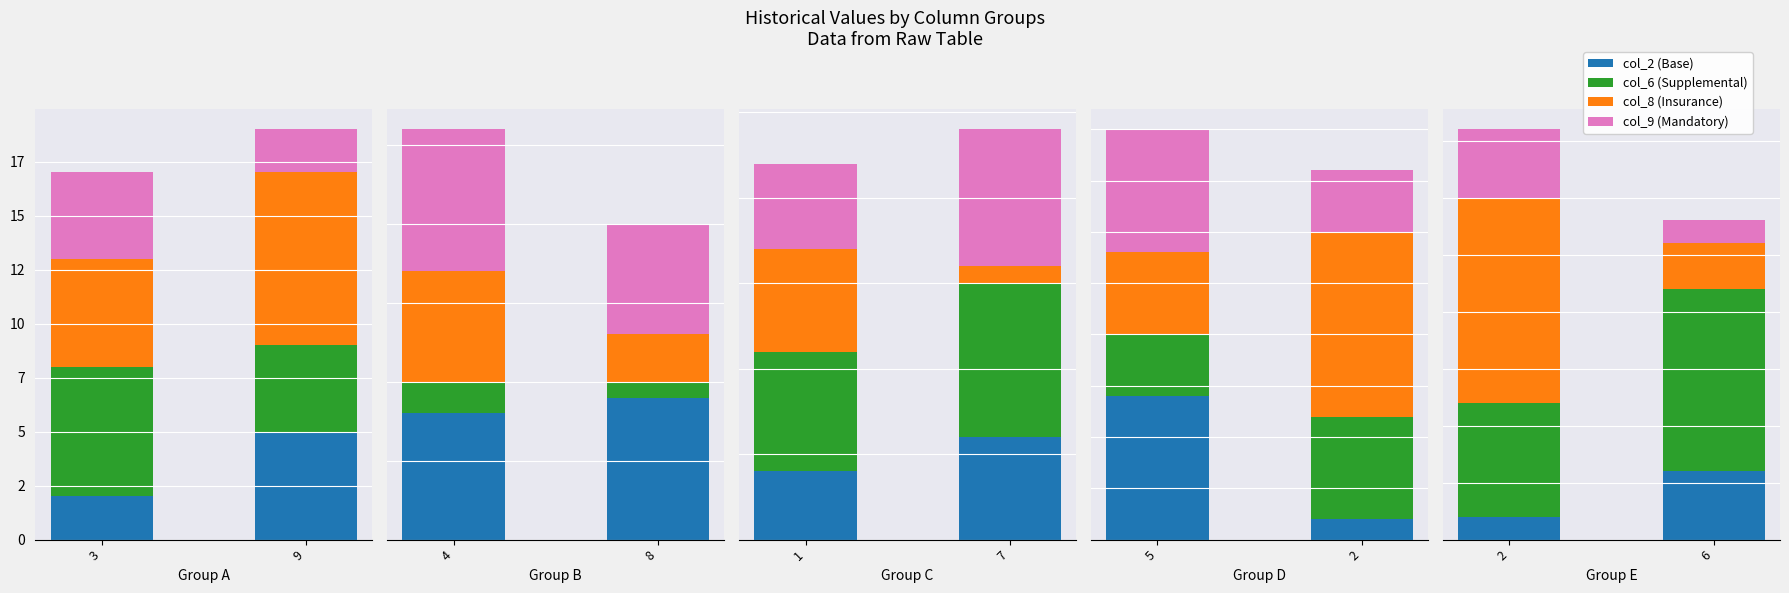

Is it true that col_8 (Insurance) equals 3 at 6?

False